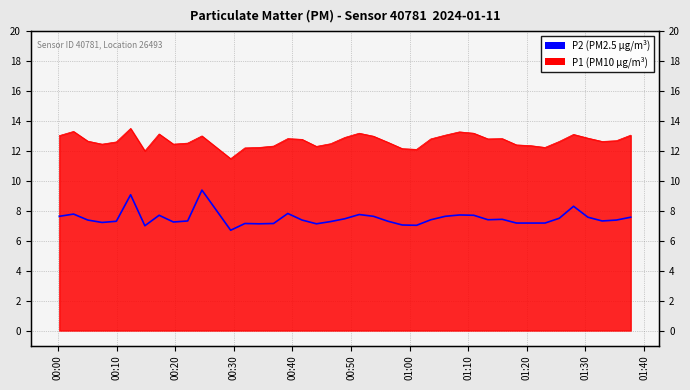

Reading right to left, list all the values displayed in this chart.

7.6	7.4	7.3	7.6	8.3	7.5	7.2	7.2	7.2	7.4	7.4	7.7	7.7	7.6	7.4	7.0	7.0	7.3	7.6	7.8	7.5	7.3	7.1	7.4	7.8	7.2	7.1	7.2	6.7	9.4	7.3	7.2	7.7	7.0	9.1	7.3	7.2	7.4	7.8	7.6